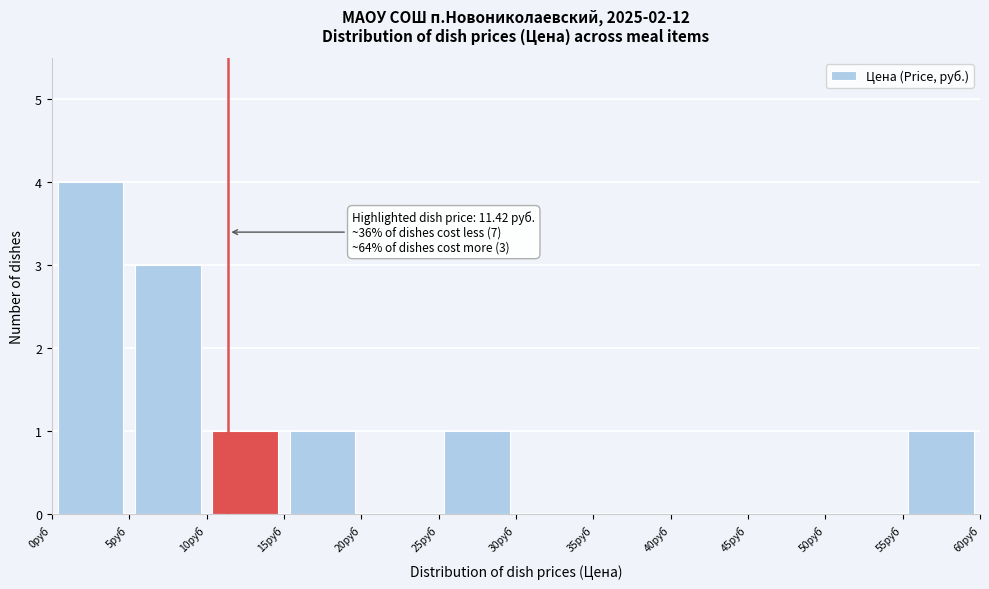

Which range on the x-axis has the tallest bar?

0 to 5